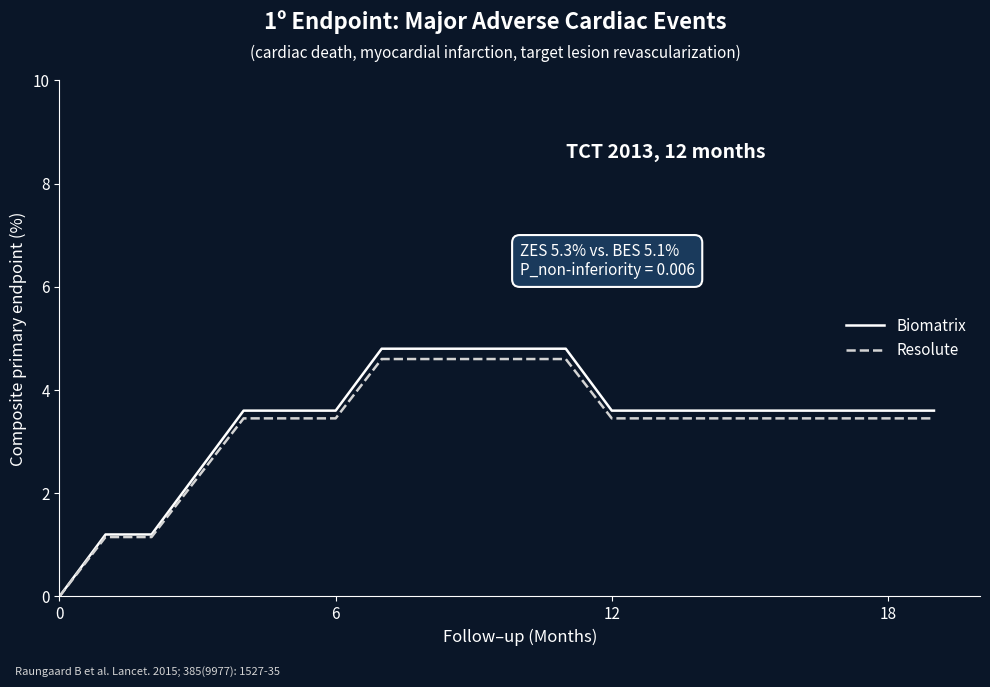

How many values in the Biomatrix series exceed 3?

16